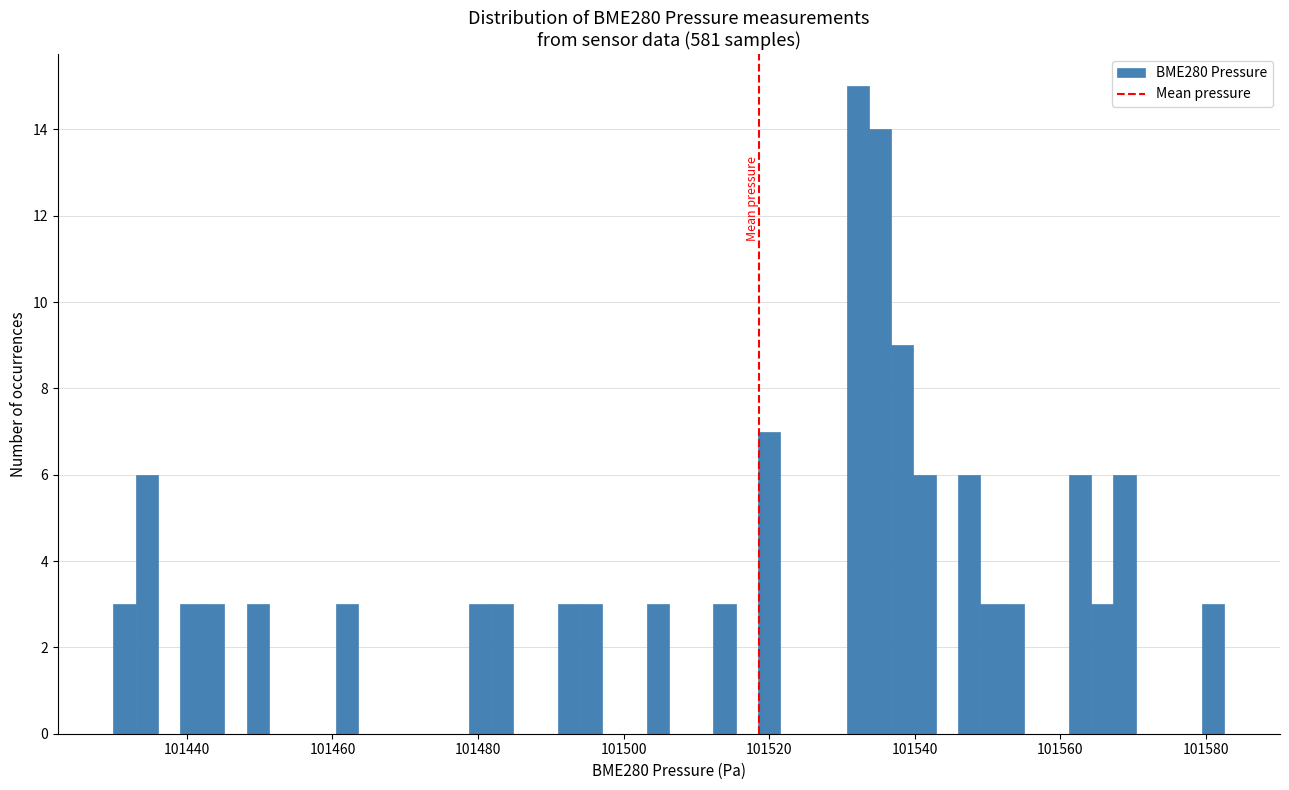

Read against the x-axis, roughly where is the centre of the tallest bar?

101532